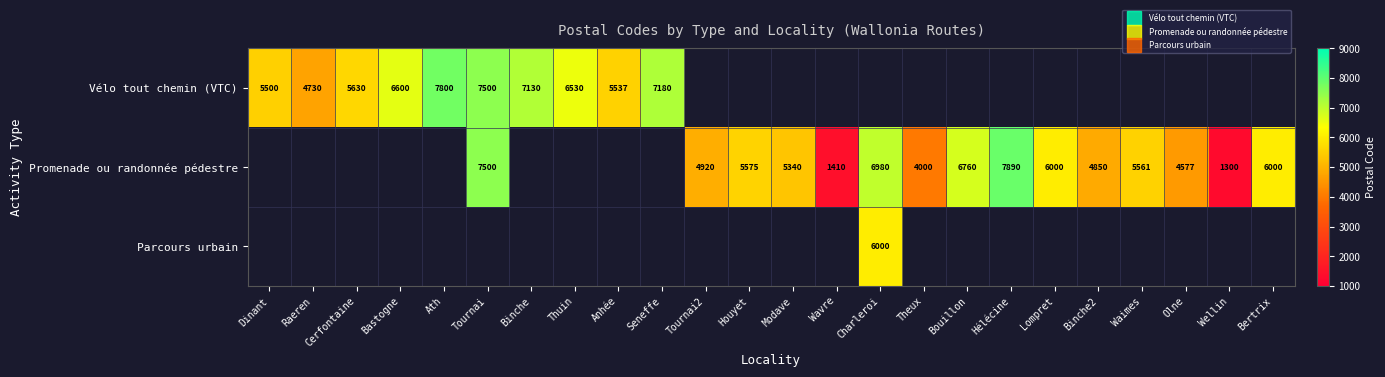

Is it true that Vélo tout chemin (VTC) equals 3676.6 at Thuin?

False